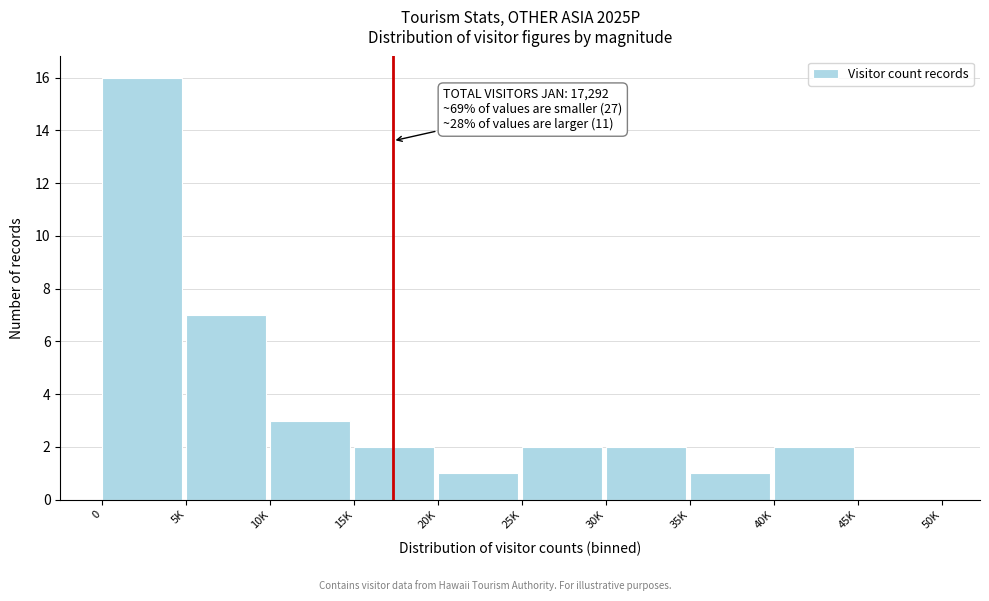

Reading right to left, transcribe all the data shown in this chart.

45K=0	40K=2	35K=1	30K=2	25K=2	20K=1	15K=2	10K=3	5K=7	0=16